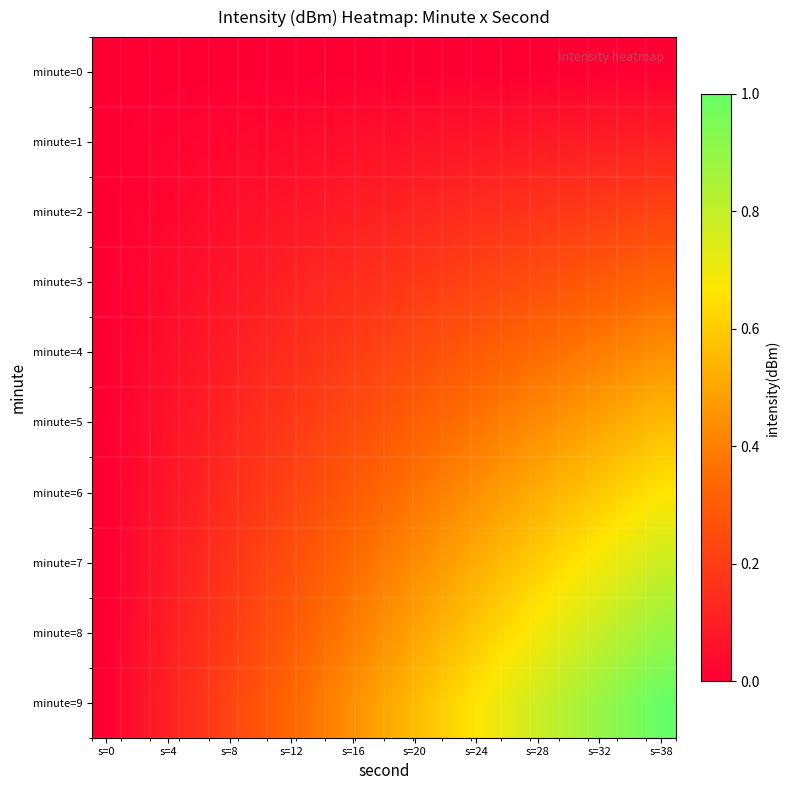

At which category does the chart reach its peak across all series?

s=38